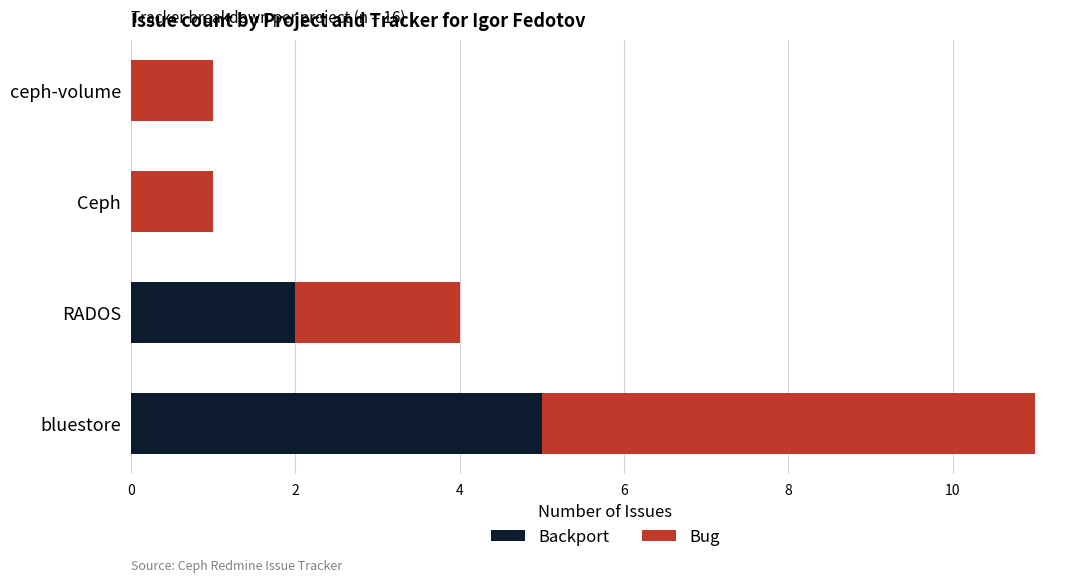

How many series are shown in this chart?

2